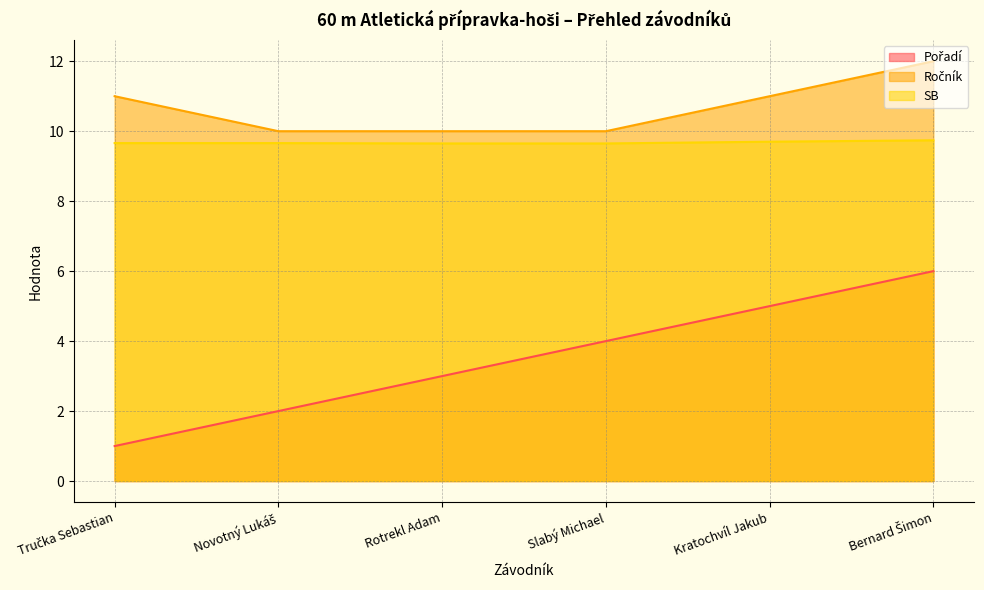

What are all the series names shown in the legend?

Pořadí, Ročník, SB